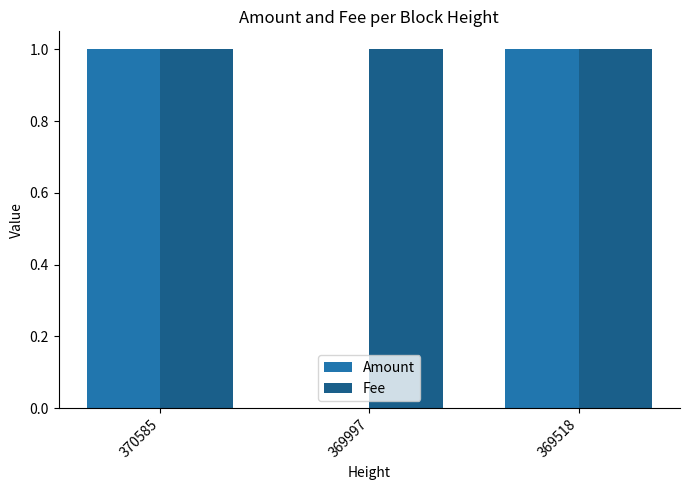

What is the maximum value for Fee?

1